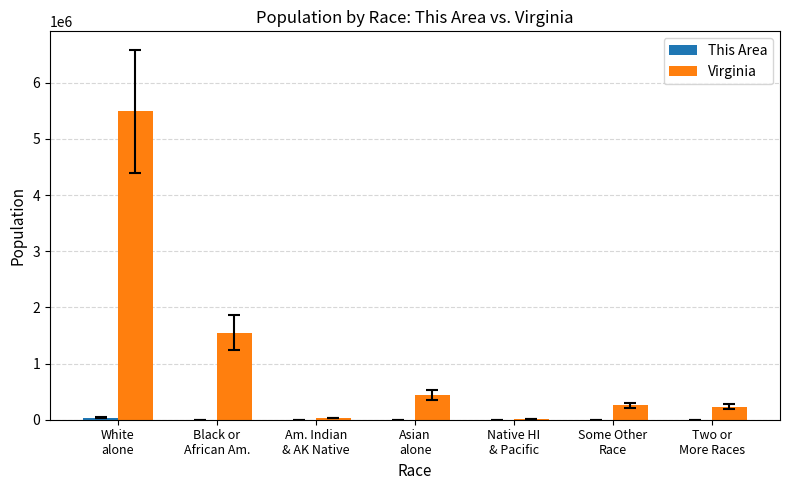

What is the difference between the Virginia values at Two or
More Races and Some Other
Race?

20878